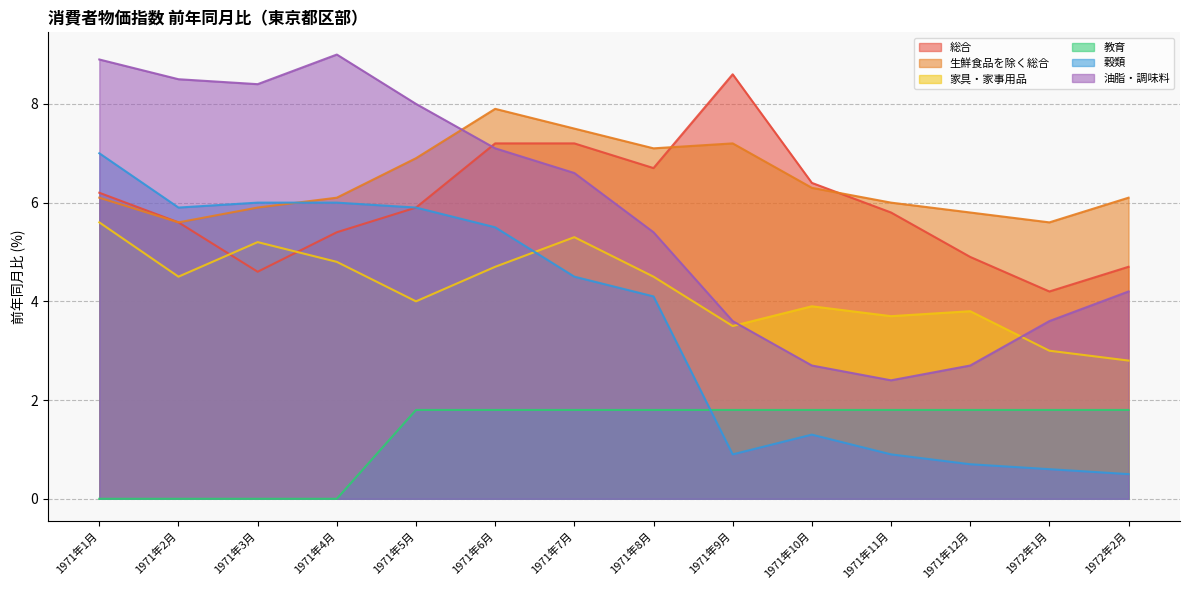

The value of 穀類 at 1971年7月 is 7.8. True or false?

False